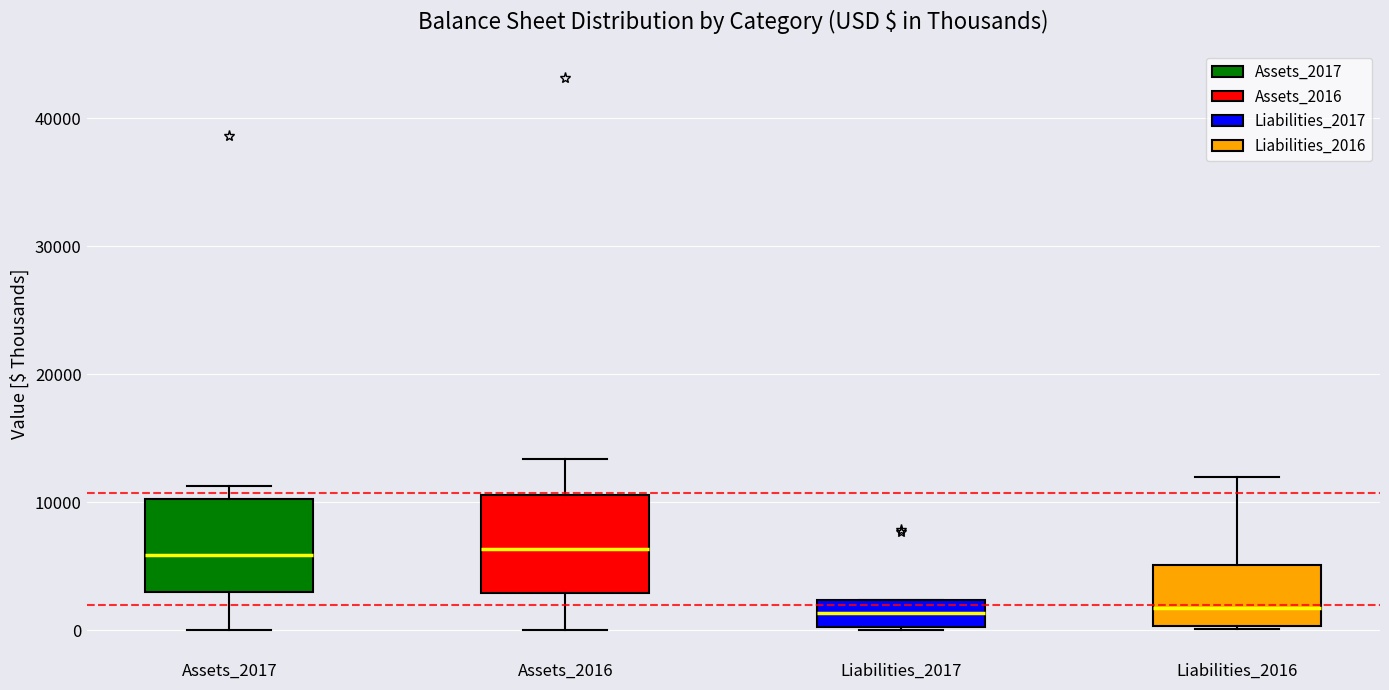

Reading left to right, transcribe this box plot: for each box, give where its median line is, the range the box spans, and where its two whiskers end, as read against the y-axis. The values are not printed on the chart, so give them approximately, as read against the axis.

Assets_2017: median 6000, box 3000 to 10000, whiskers 0 to 11000
Assets_2016: median 6000, box 3000 to 11000, whiskers 0 to 13000
Liabilities_2017: median 1000, box 0 to 2000, whiskers 0 (just below the box's lower edge) to 2000
Liabilities_2016: median 2000, box 0 to 5000, whiskers 0 to 12000